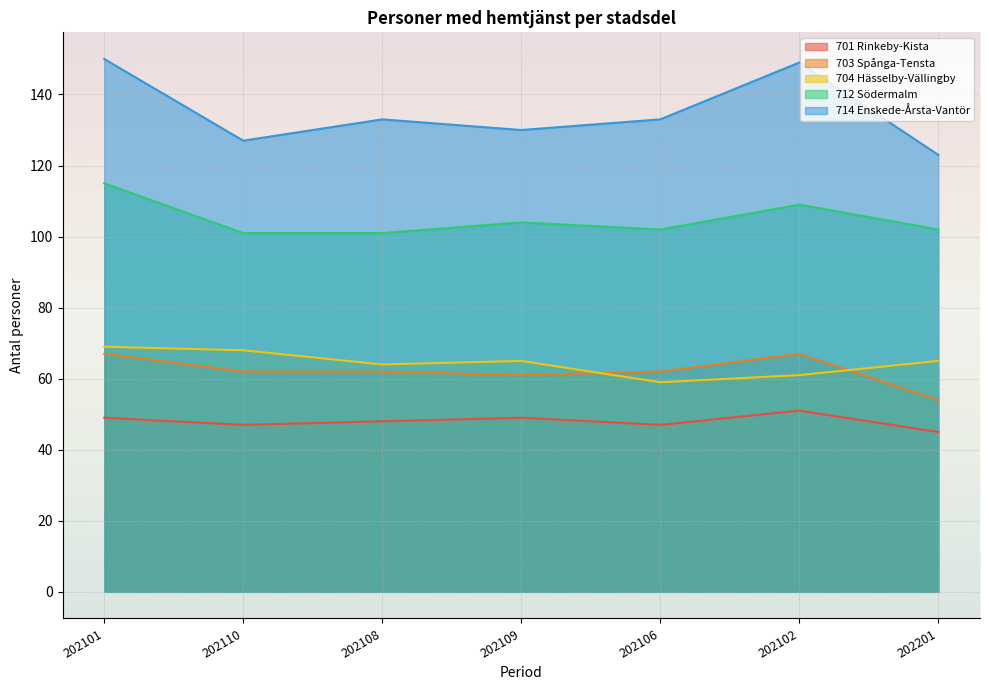

Rank the series by their maximum value, from highest to lowest.

714 Enskede-Årsta-Vantör, 712 Södermalm, 704 Hässelby-Vällingby, 703 Spånga-Tensta, 701 Rinkeby-Kista